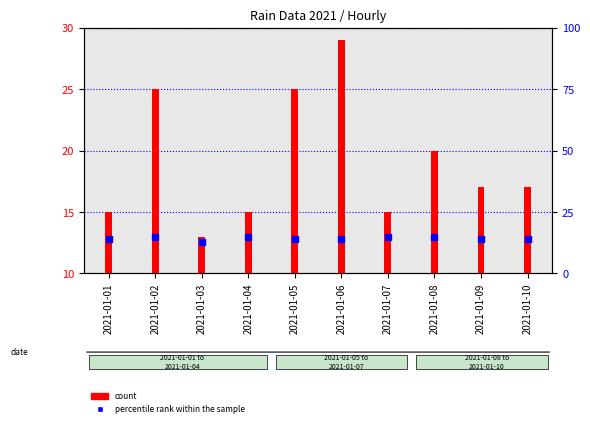

Which series reaches the minimum Y coordinate?

count